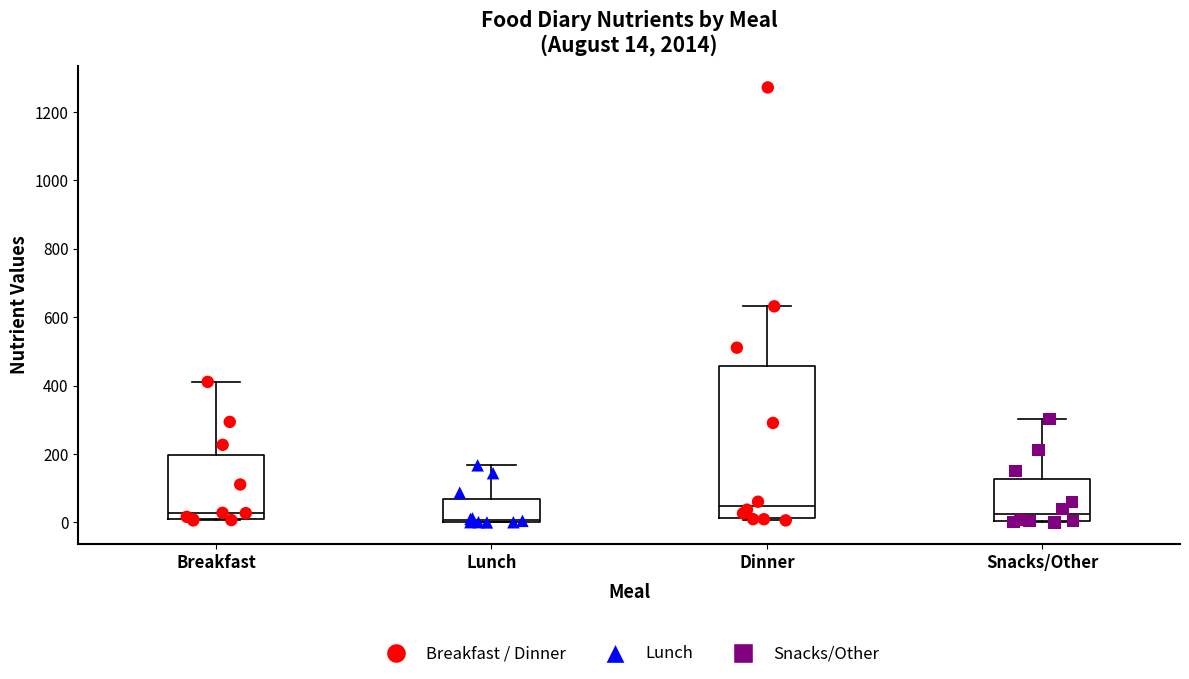

Comparing the boxes themselves (not the whiskers), which one is the tallest?

Dinner